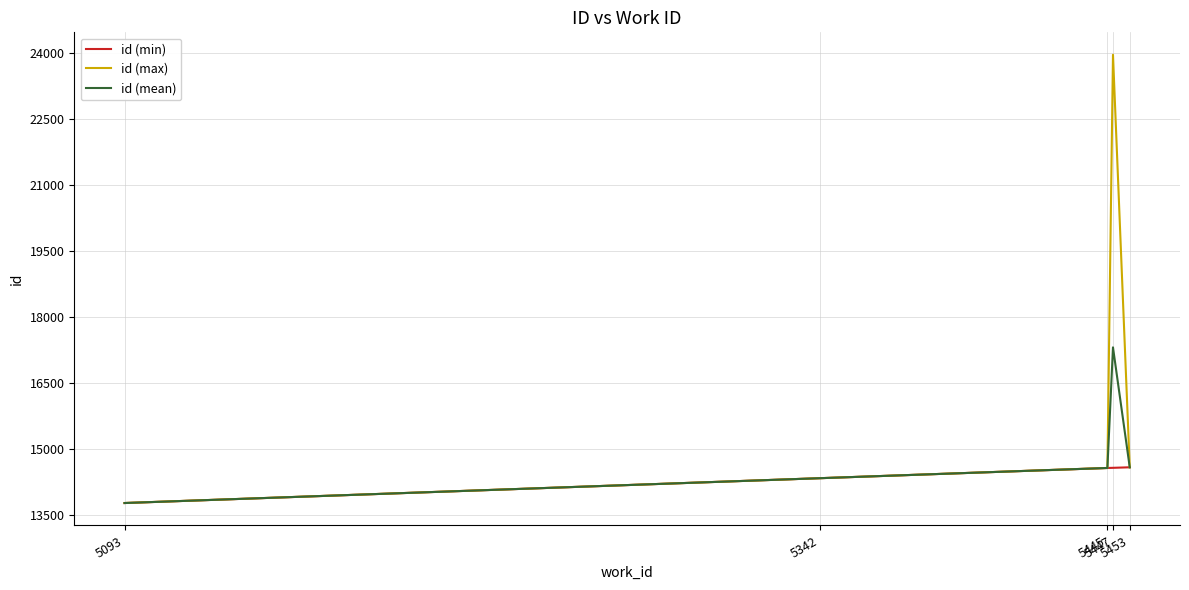

Rank the series by their maximum value, from highest to lowest.

id (max), id (mean), id (min)